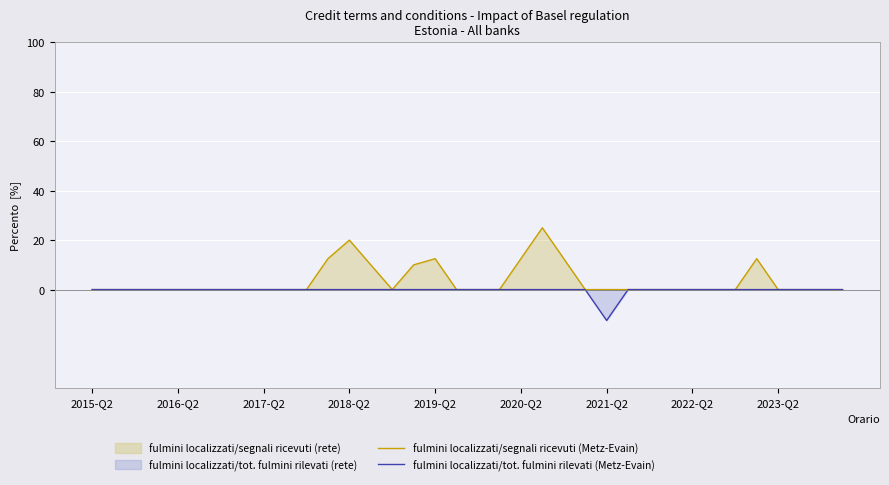

Does the chart display data point markers on the line(s)?

No